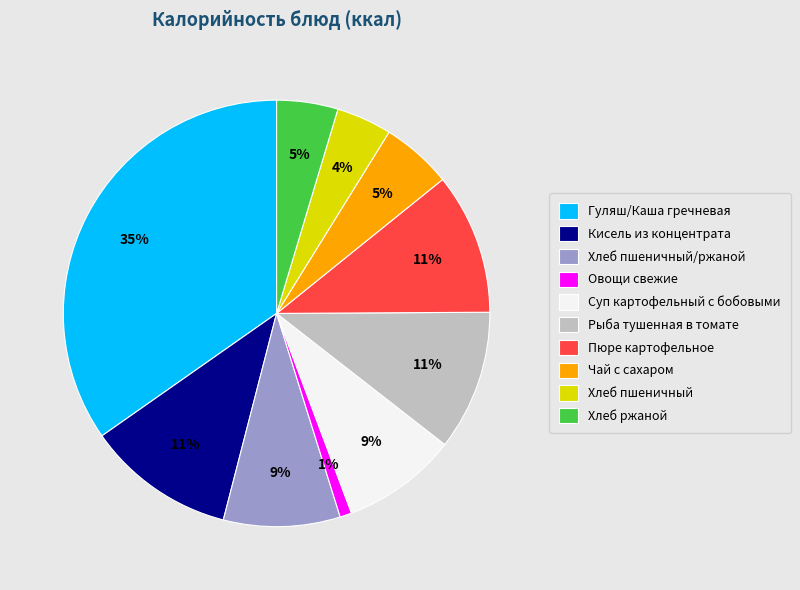

Is Хлеб пшеничный the majority of the pie?

No